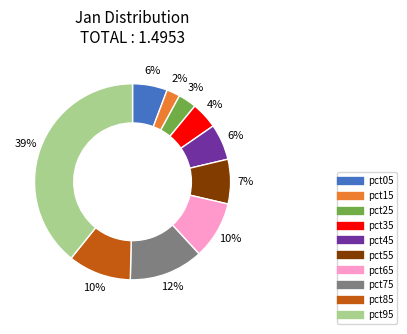

Is the sum of pct85 and pct35 greater than half?

No